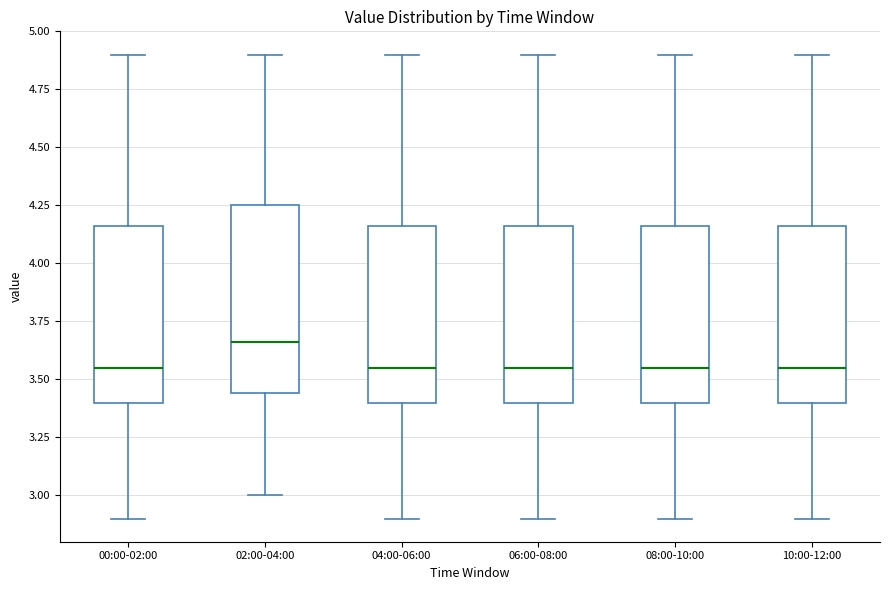

Where does the median line of the box for 08:00-10:00 sit on the y-axis? The values are not printed on the chart, so give them approximately, as read against the axis.

3.55